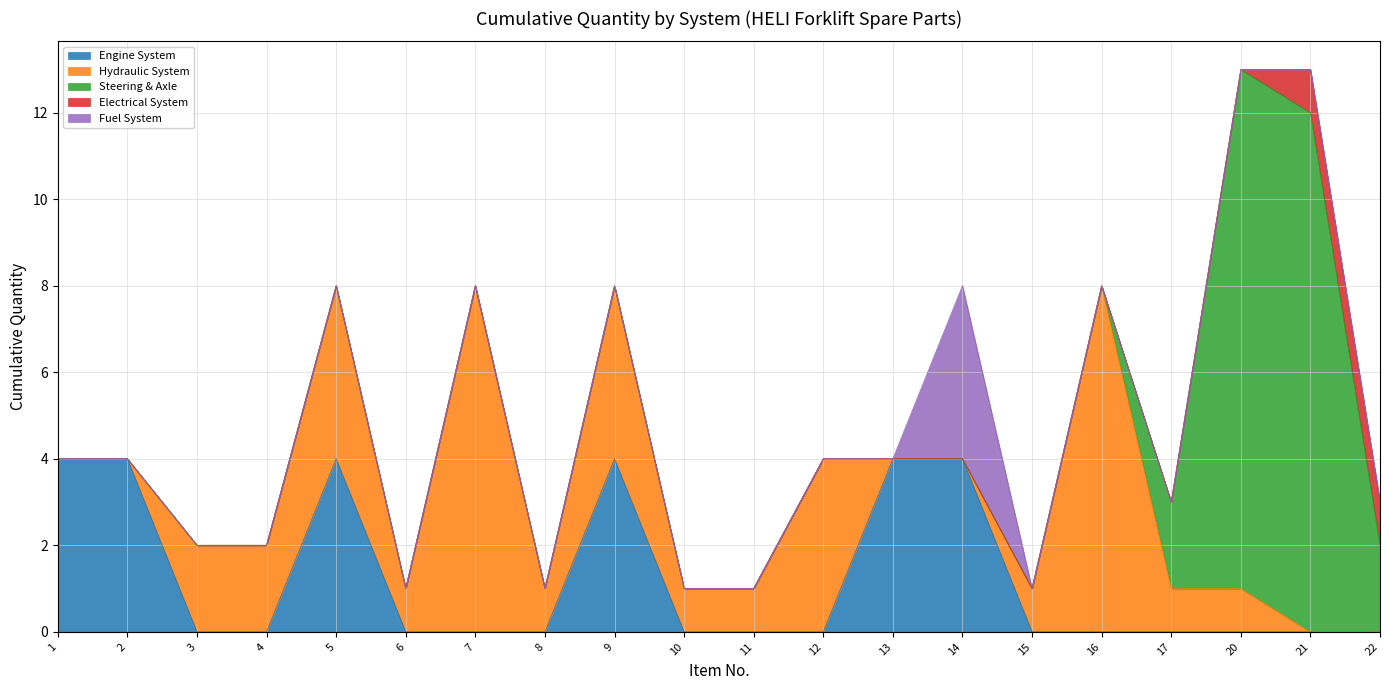

True or false: Engine System and Steering & Axle cross at least once.

False